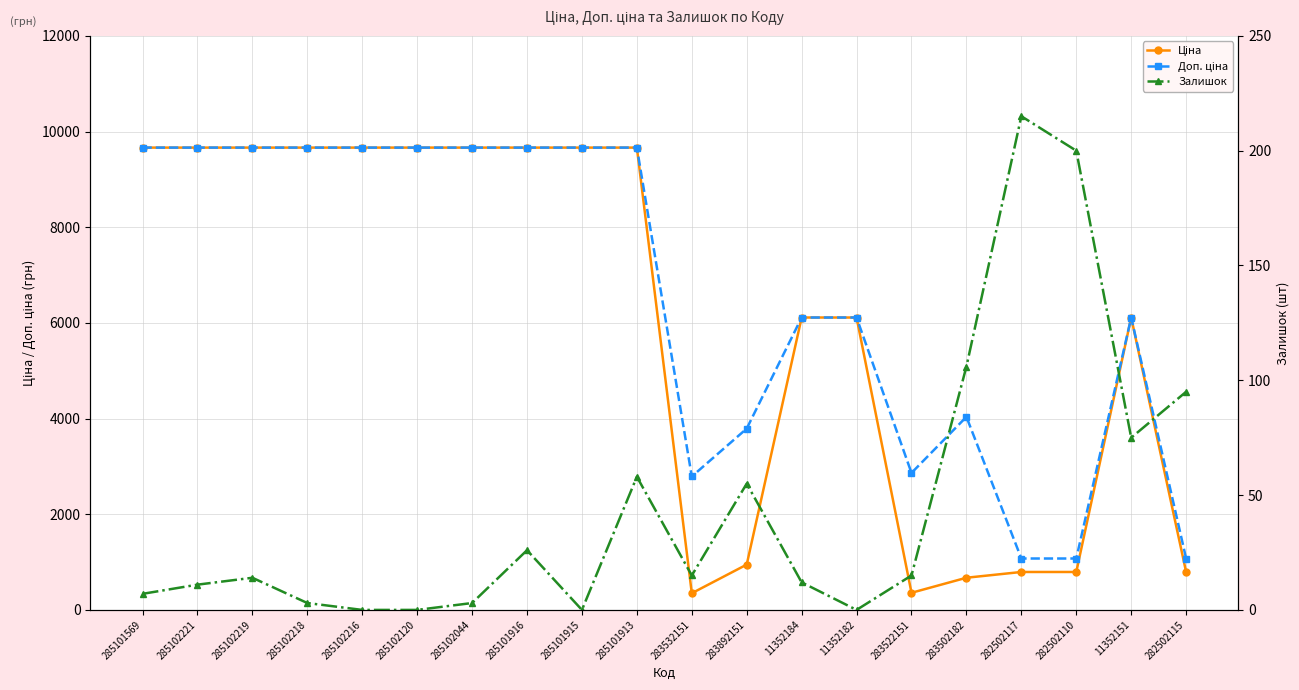

True or false: Доп. ціна and Ціна intersect in this chart.

False